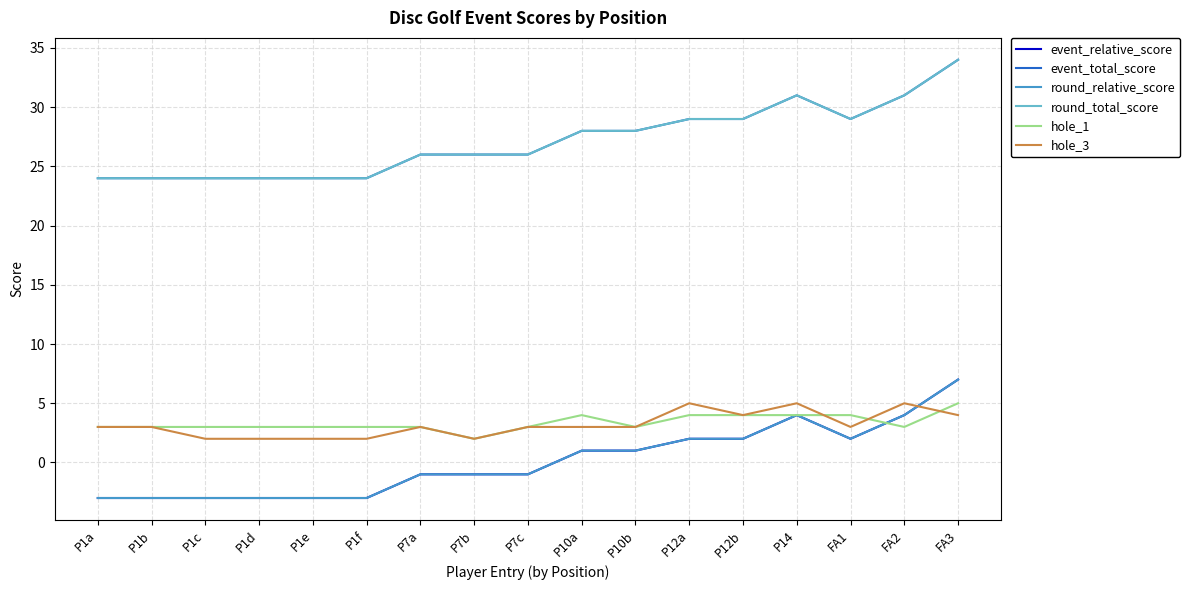

True or false: round_relative_score and event_total_score cross at least once.

False